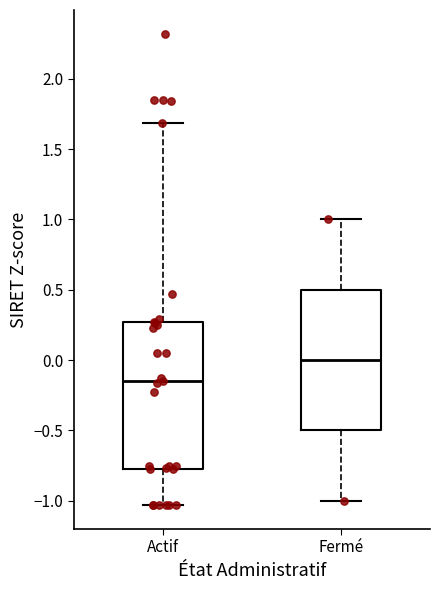

Reading left to right, transcribe this box plot: for each box, give where its median line is, the range the box spans, and where its two whiskers end, as read against the y-axis. The values are not printed on the chart, so give them approximately, as read against the axis.

Actif: median -0.15, box -0.75 to 0.25, whiskers -1.05 to 1.70
Fermé: median 0.00, box -0.50 to 0.50, whiskers -1.00 to 1.00